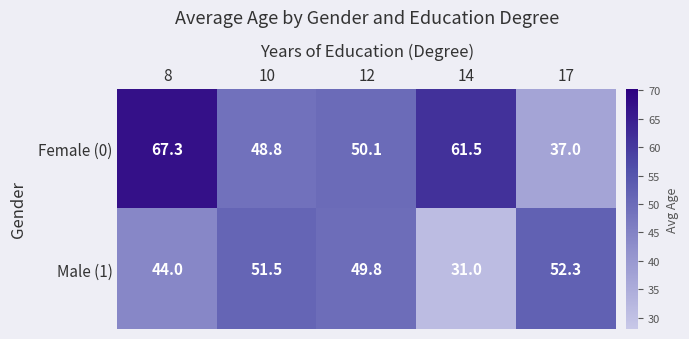

What is the difference between the Male (1) values at 10 and 12?

1.7